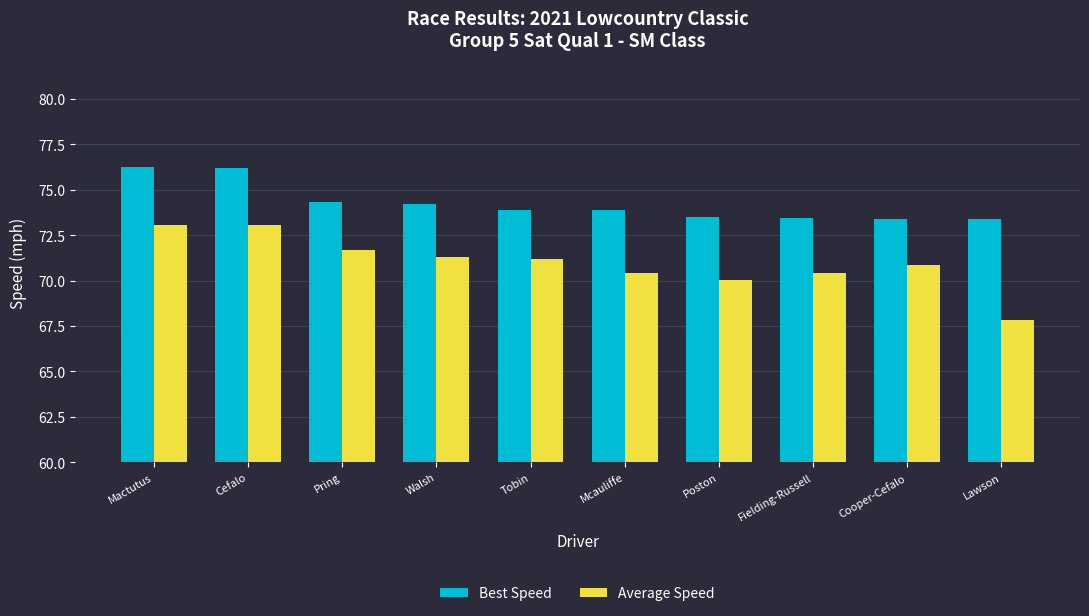

What is the value of the Average Speed bar at the 8th from the left?

70.4